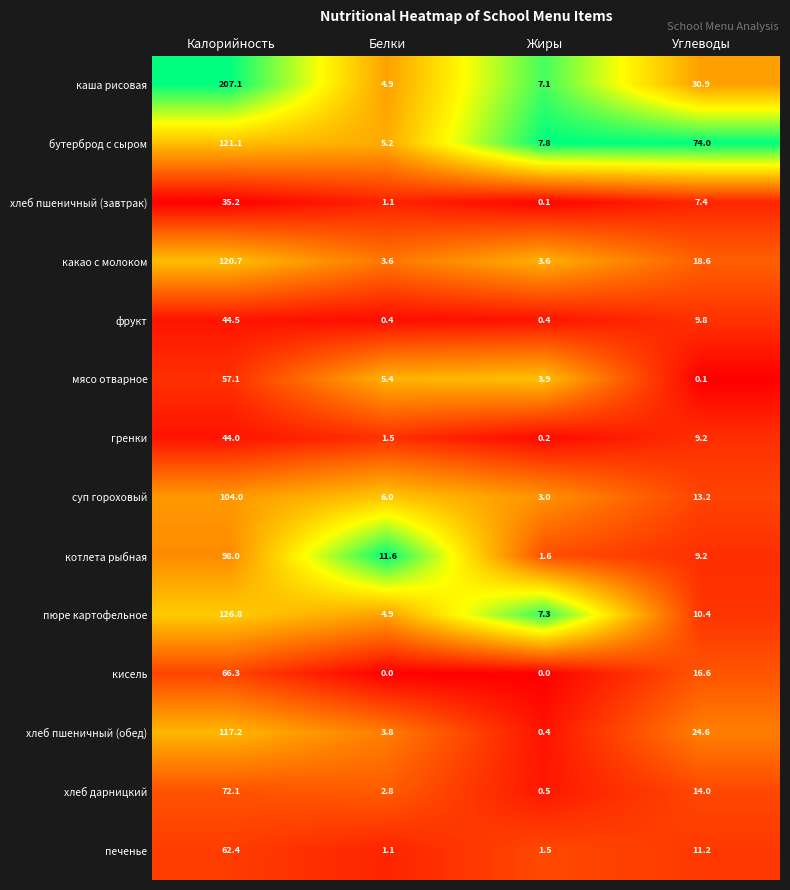

What is the greatest value displayed?

207.1